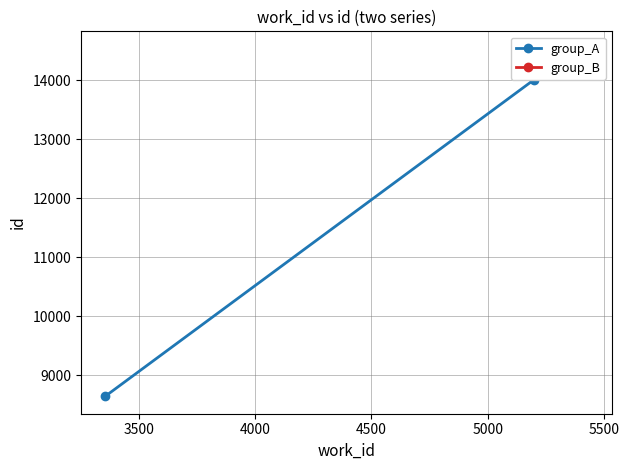

True or false: group_B and group_A cross at least once.

False